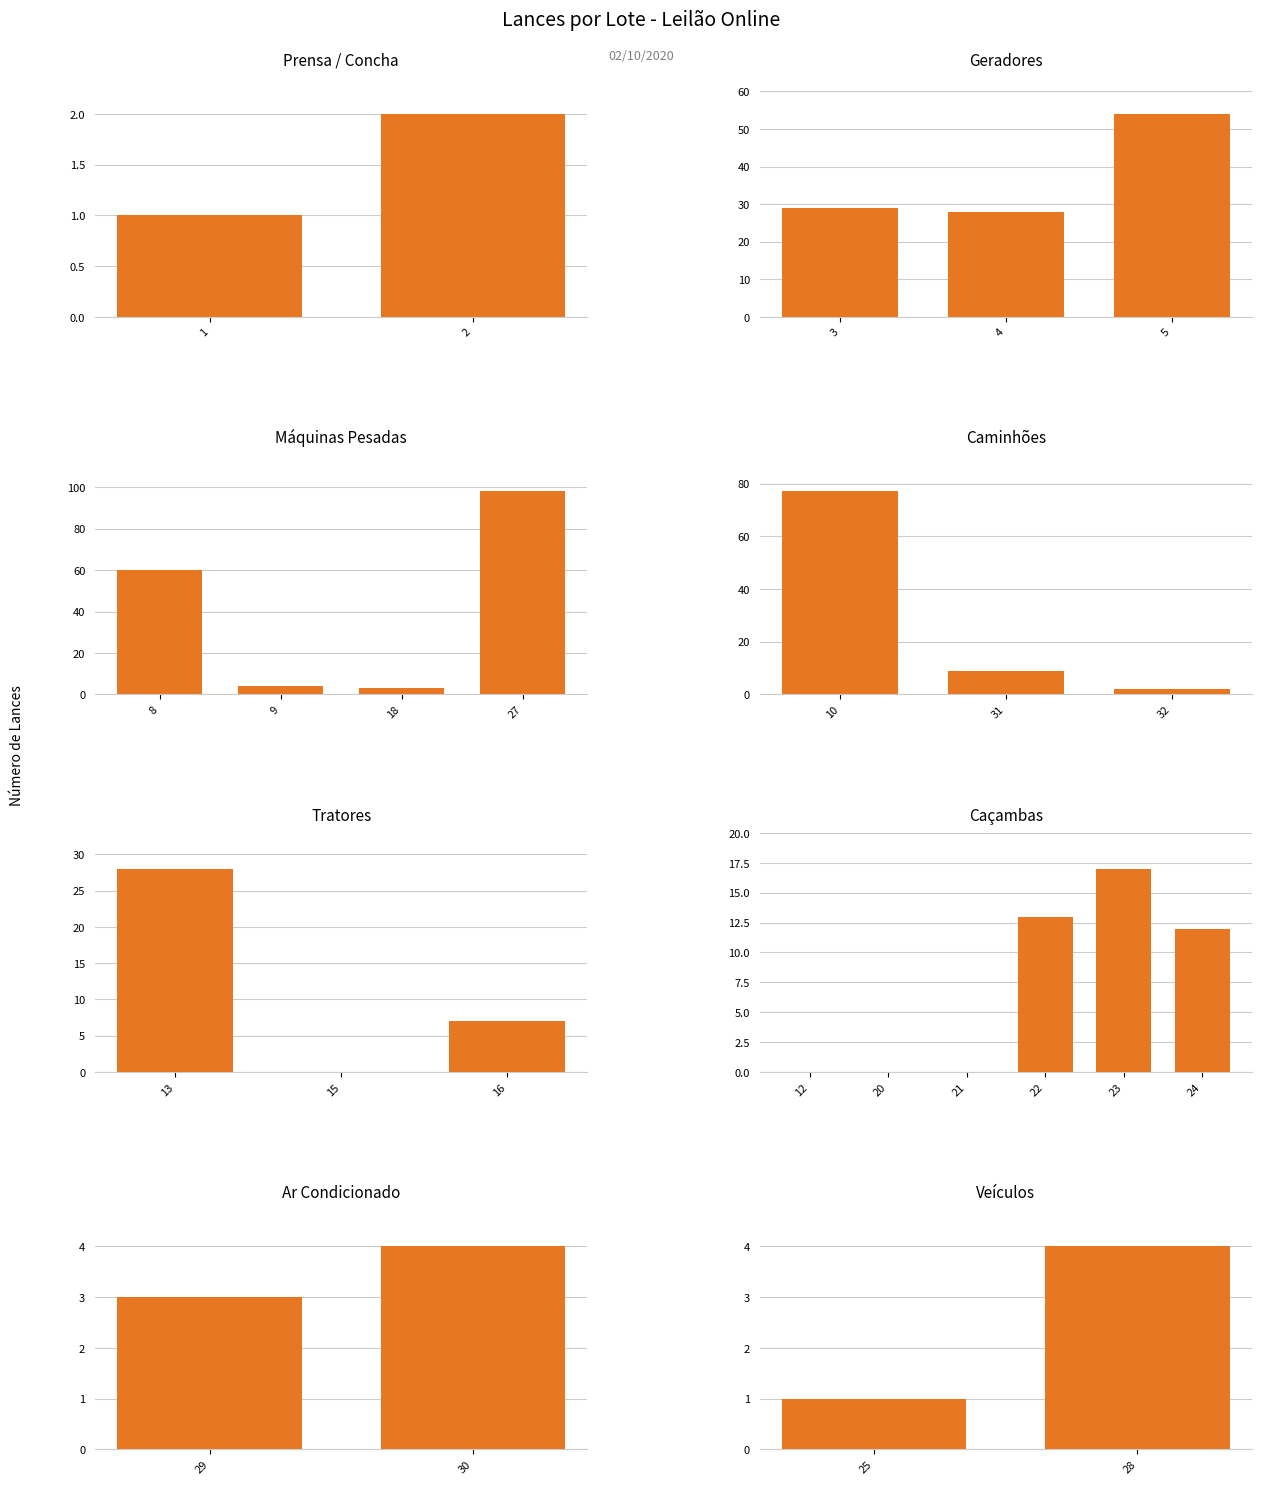

Which category has the highest value in the Venda condicional series?

Lote 27